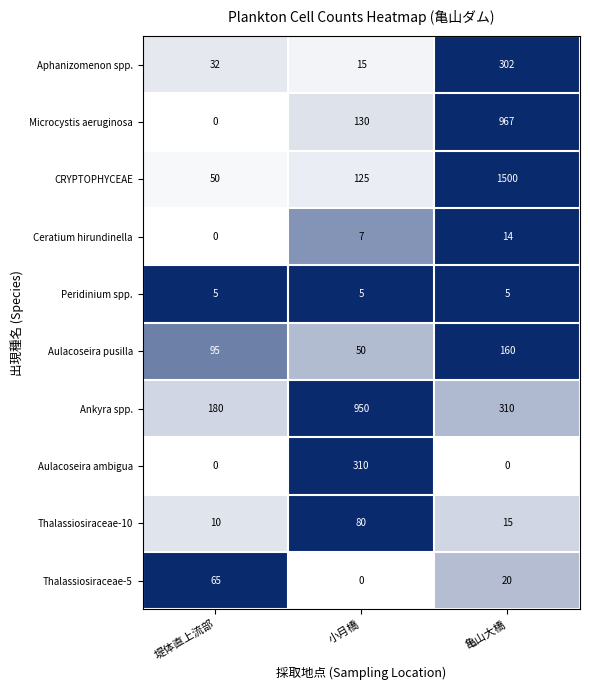

Reading left to right, list all the values displayed in this chart.

Aphanizomenon spp.: 堤体直上流部=32	小月橋=15	亀山大橋=302
Microcystis aeruginosa: 堤体直上流部=0	小月橋=130	亀山大橋=967
CRYPTOPHYCEAE: 堤体直上流部=50	小月橋=125	亀山大橋=1500
Ceratium hirundinella: 堤体直上流部=0	小月橋=7	亀山大橋=14
Peridinium spp.: 堤体直上流部=5	小月橋=5	亀山大橋=5
Aulacoseira pusilla: 堤体直上流部=95	小月橋=50	亀山大橋=160
Ankyra spp.: 堤体直上流部=180	小月橋=950	亀山大橋=310
Aulacoseira ambigua: 堤体直上流部=0	小月橋=310	亀山大橋=0
Thalassiosiraceae-10: 堤体直上流部=10	小月橋=80	亀山大橋=15
Thalassiosiraceae-5: 堤体直上流部=65	小月橋=0	亀山大橋=20